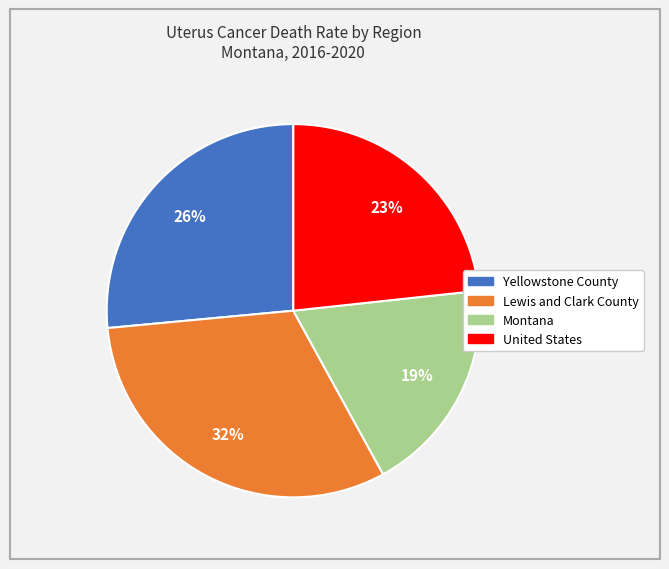

To the nearest percent, what is the difference between the largest and smallest slice percentages?

13%